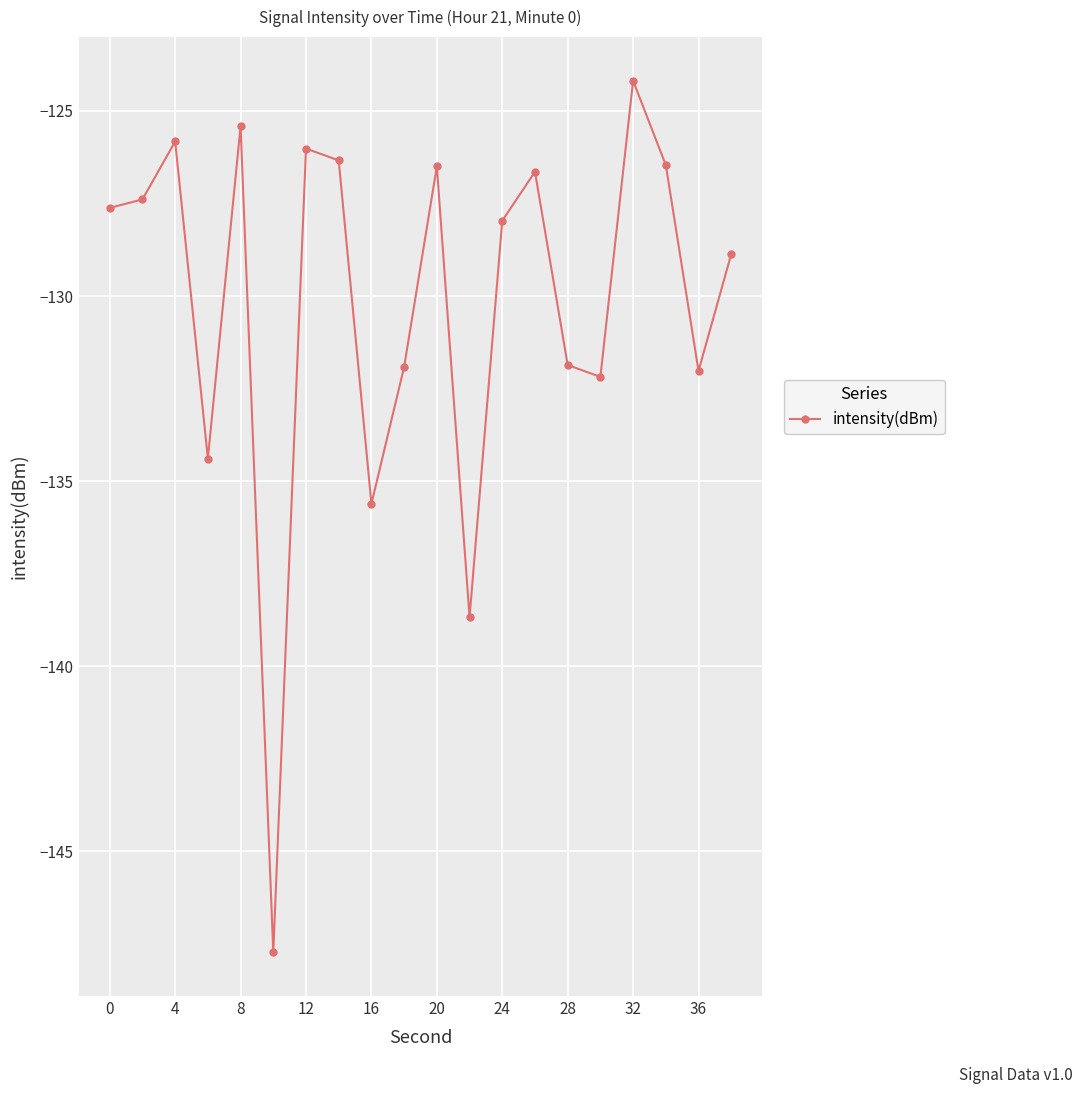

Reading left to right, what are all the values shown in this chart?

-127.6	-127.4	-125.8	-134.4	-125.4	-147.7	-126.0	-126.3	-135.6	-131.9	-126.5	-138.7	-128.0	-126.6	-131.9	-132.2	-124.2	-126.5	-132.0	-128.9